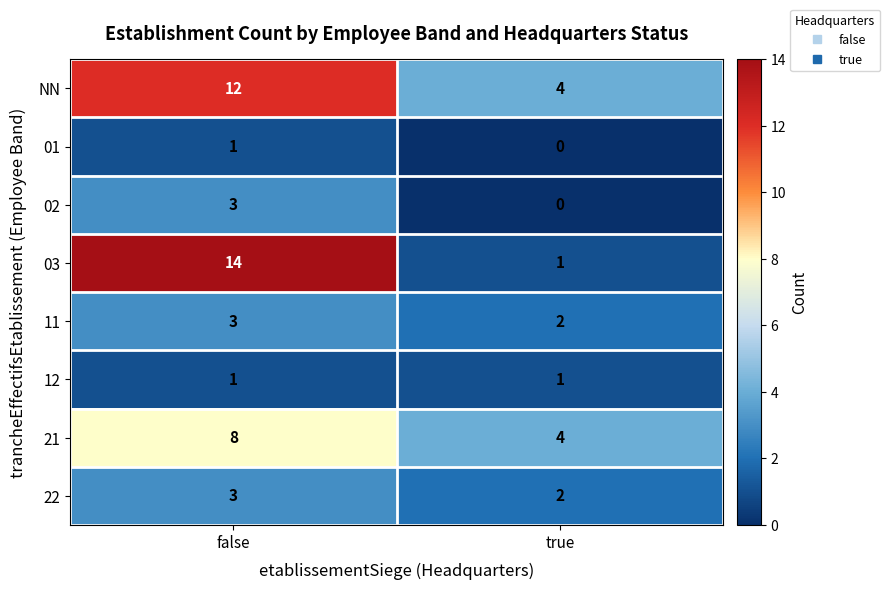

Reading left to right, transcribe all the data shown in this chart.

NN: 12	4
01: 1	0
02: 3	0
03: 14	1
11: 3	2
12: 1	1
21: 8	4
22: 3	2